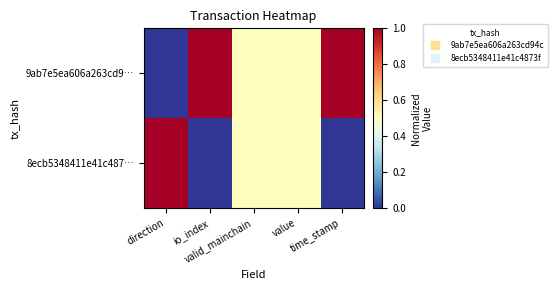

Reading left to right, transcribe all the data shown in this chart.

9ab7e5ea606a263cd9…: direction=0.0	io_index=1.0	valid_mainchain=0.5	value=0.5	time_stamp=1.0
8ecb5348411e41c487…: direction=1.0	io_index=0.0	valid_mainchain=0.5	value=0.5	time_stamp=0.0